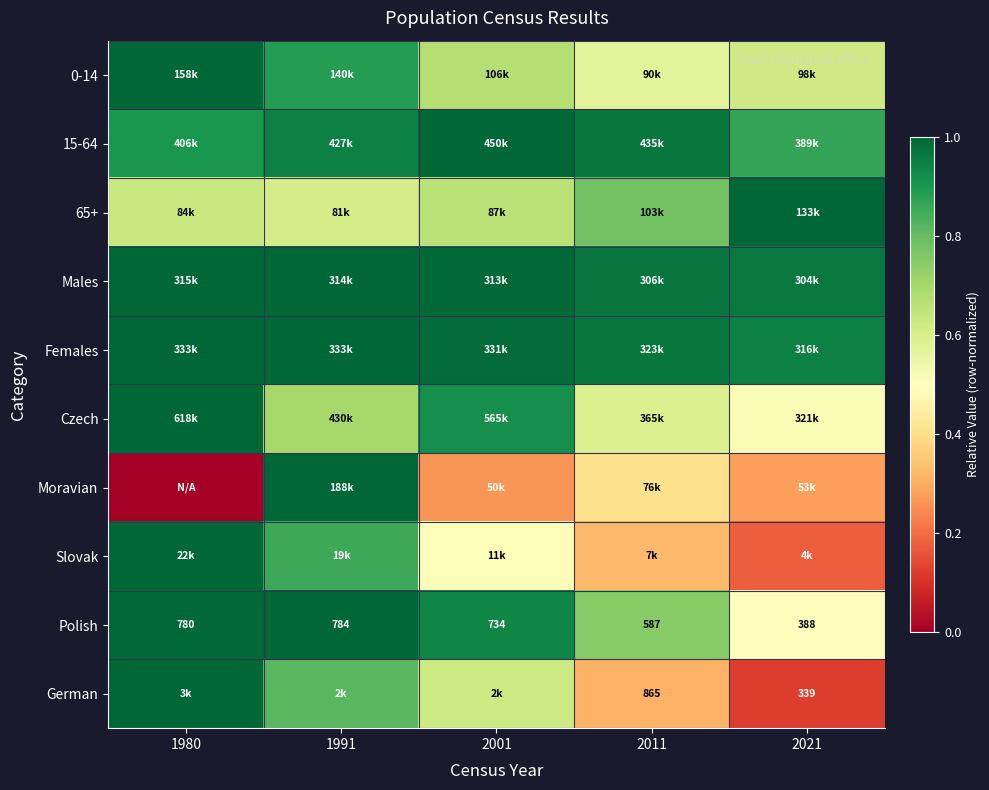

Where is Slovak nearest to the value 0?

2021